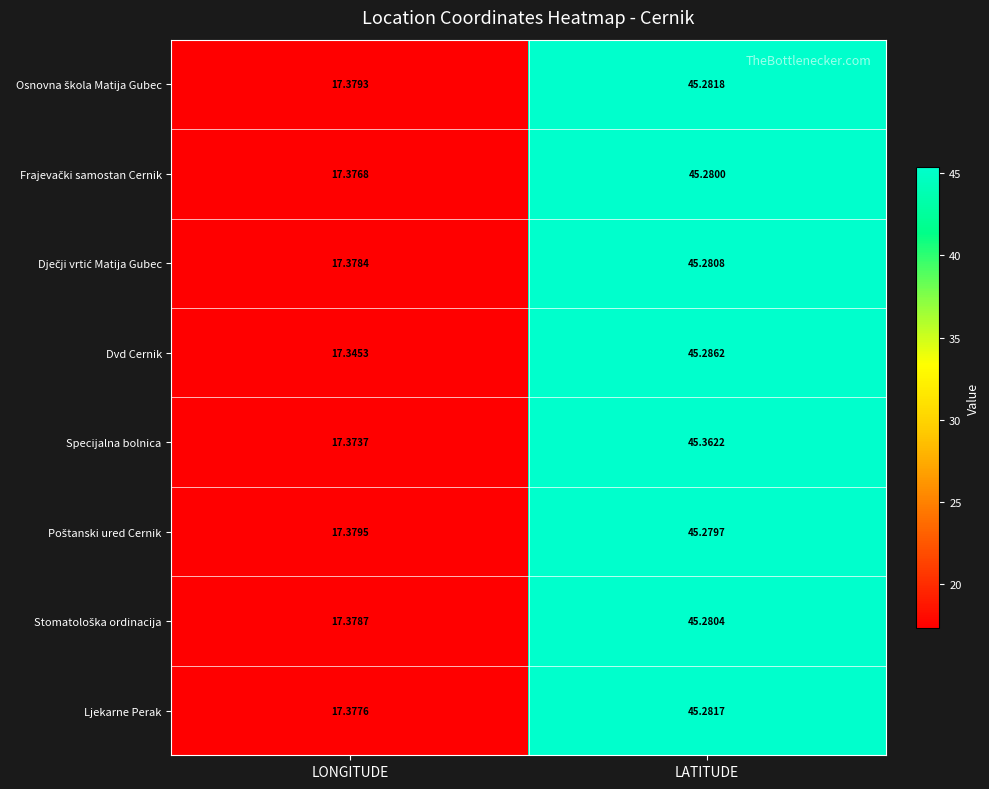

At which category does the chart reach its peak across all series?

LATITUDE